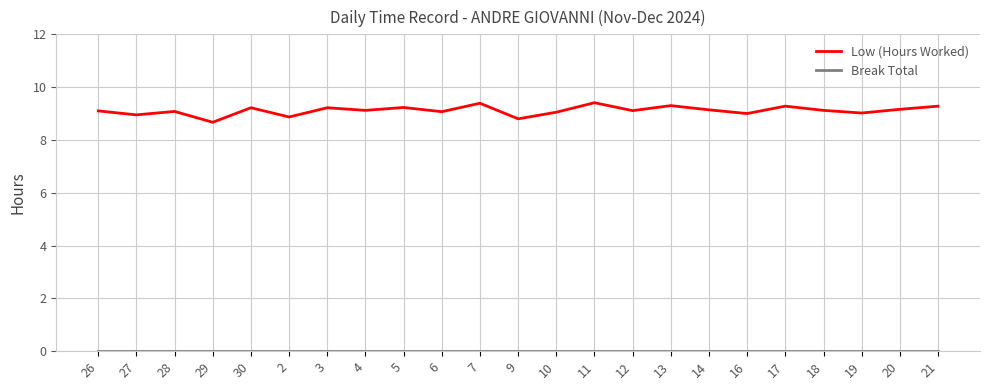

What value does the Low (Hours Worked) series have at 3?

9.2